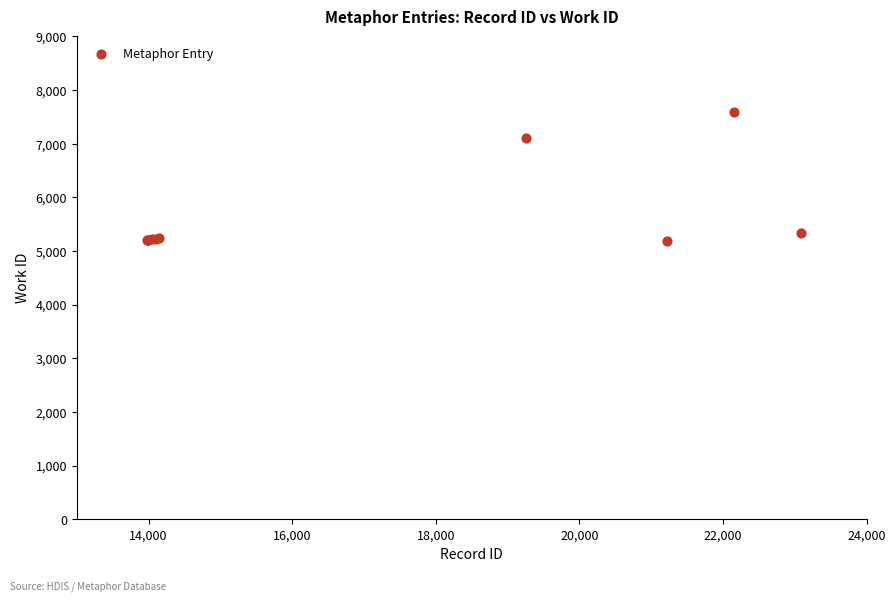

What Y value in the scatter plot is closest to 6383?

7106